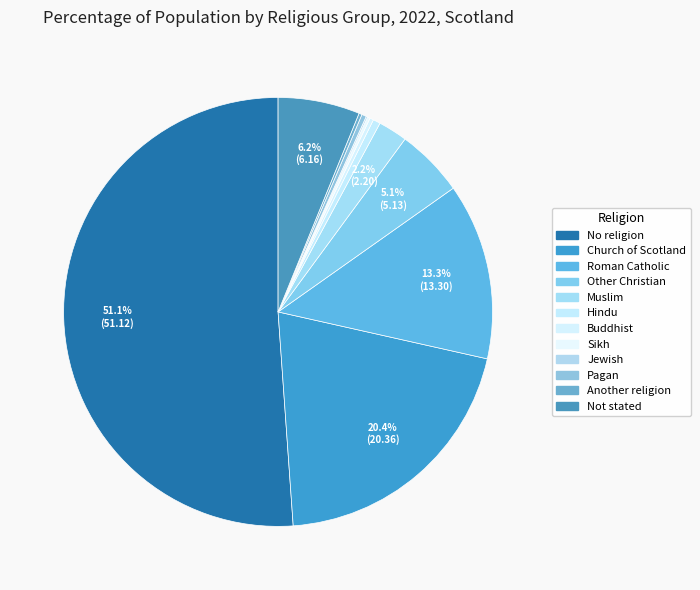

Which slice is the smallest?

Jewish